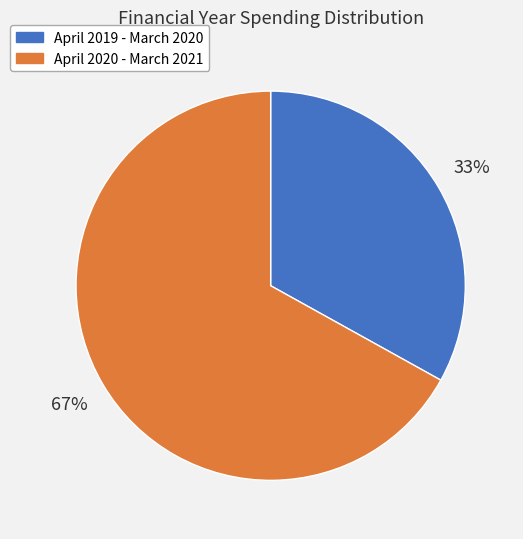

To the nearest percent, what is the average slice percentage?

50%